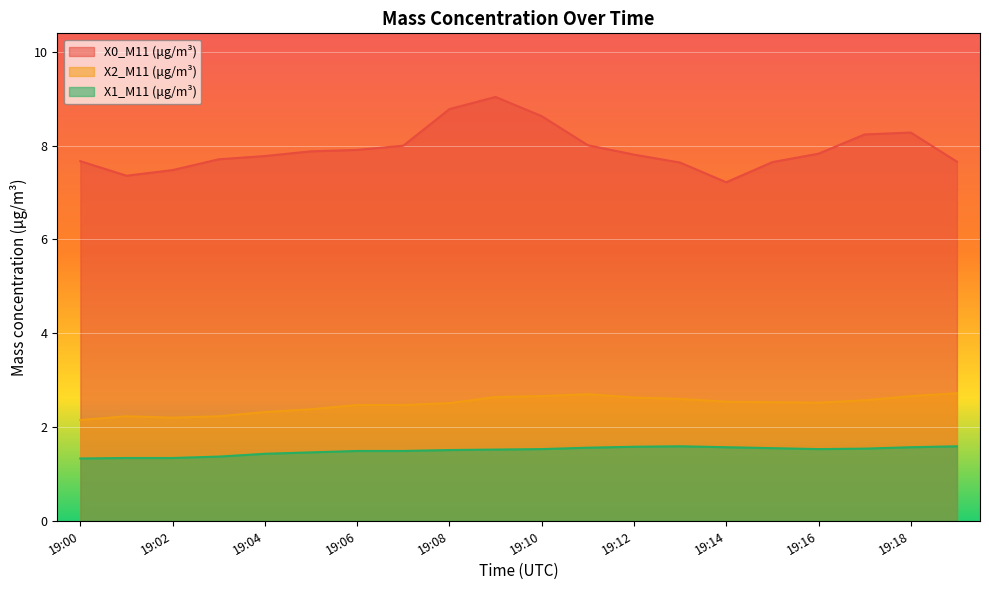

Between 19:04 and 19:07, which is larger?

19:07